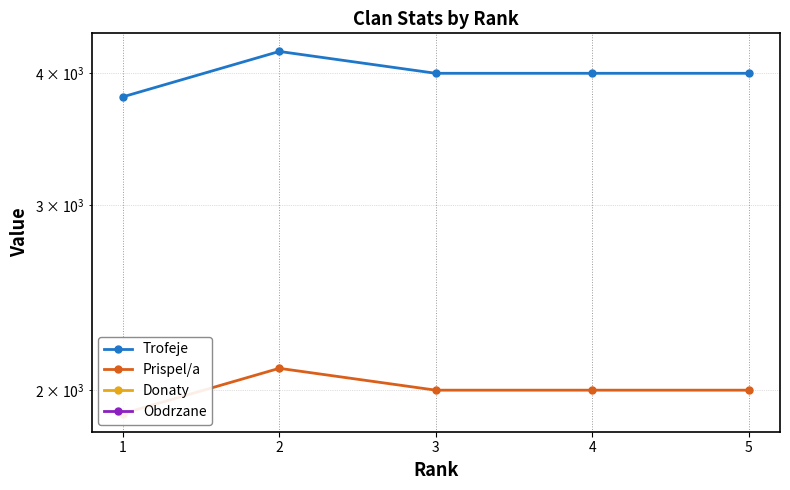

How many interior local peaks does the Trofeje series have?

1